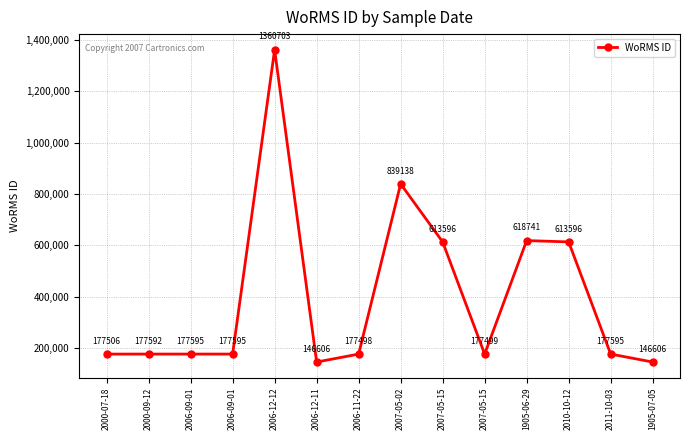

Reading right to left, transcribe all the data shown in this chart.

146606	177595	613596	618741	177499	613596	839138	177498	146606	1360703	177595	177595	177592	177506